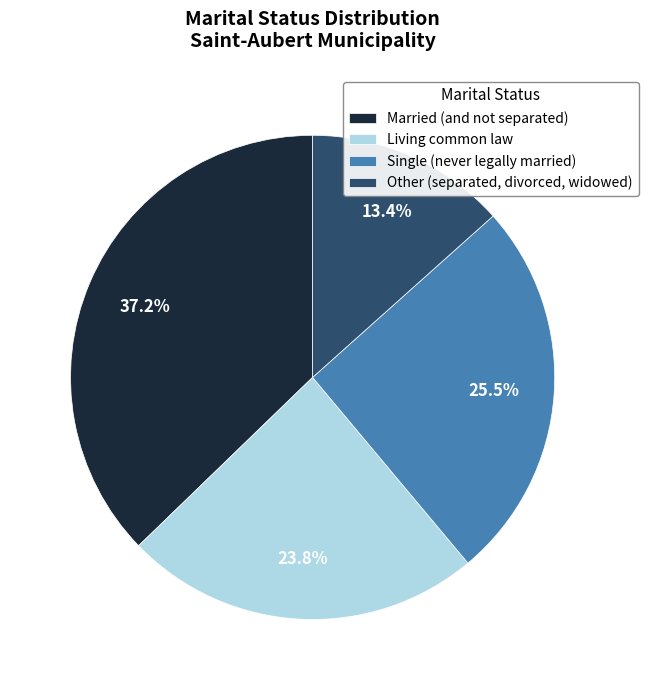

Which has a higher value, Married (and not separated) or Living common law?

Married (and not separated)